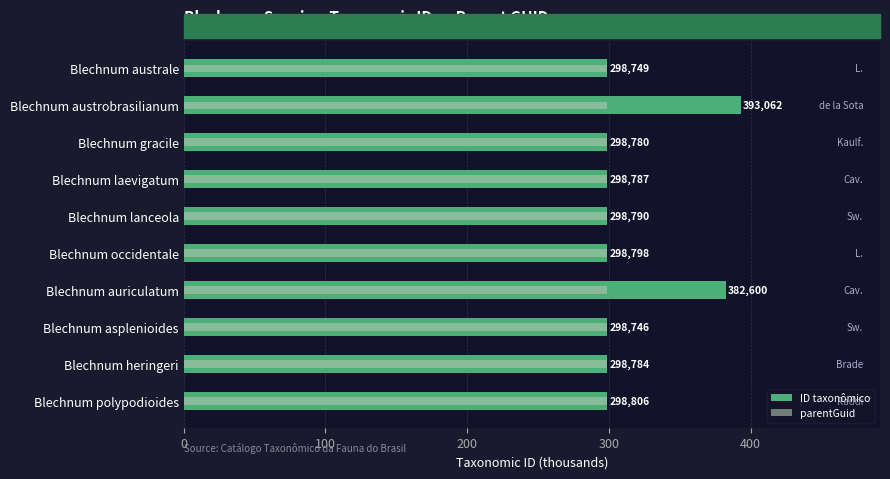

What is the maximum value for ID taxonômico?

393.1